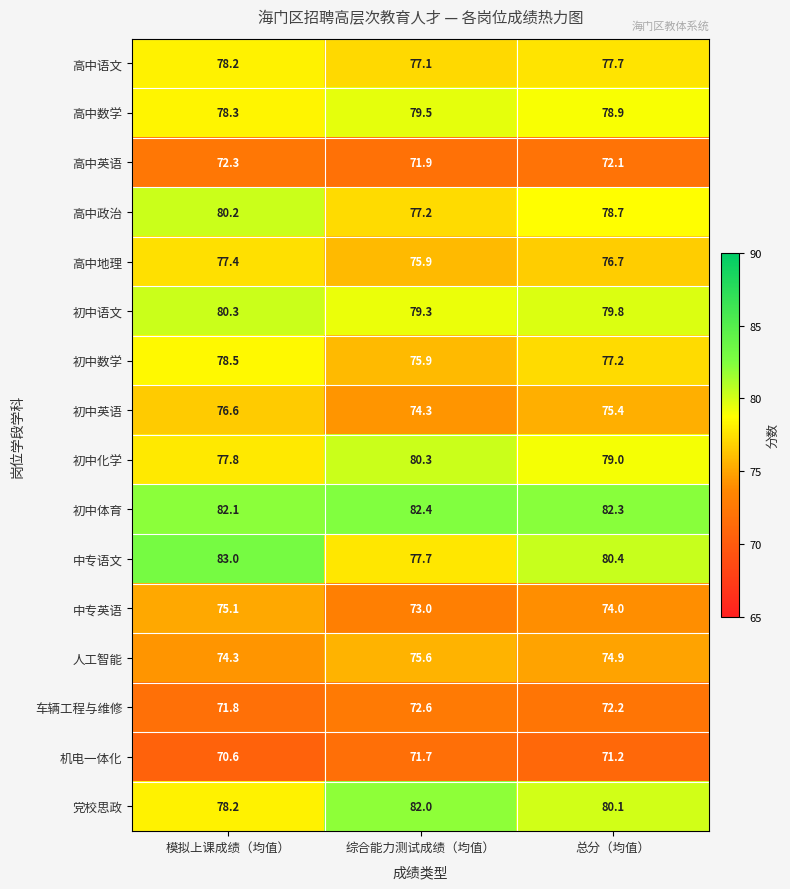

True or false: 中专英语 has a value of 15.6 at 综合能力测试成绩（均值）.

False